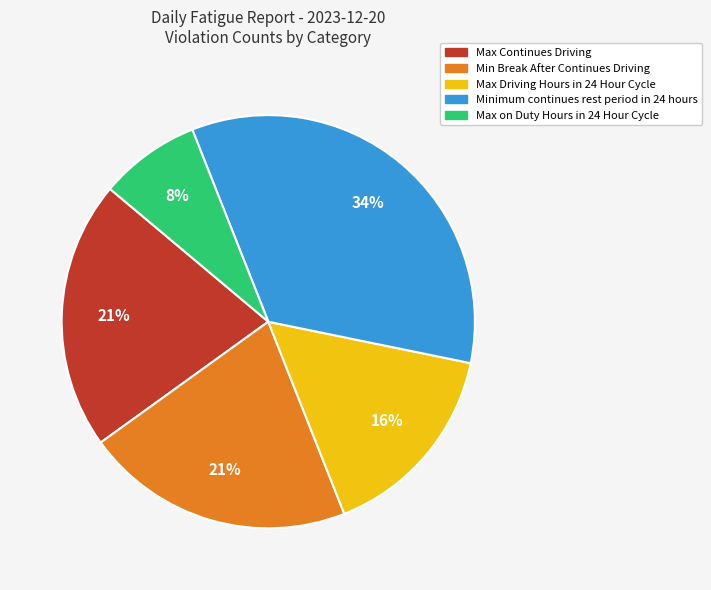

To the nearest percent, what is the average slice percentage?

20%